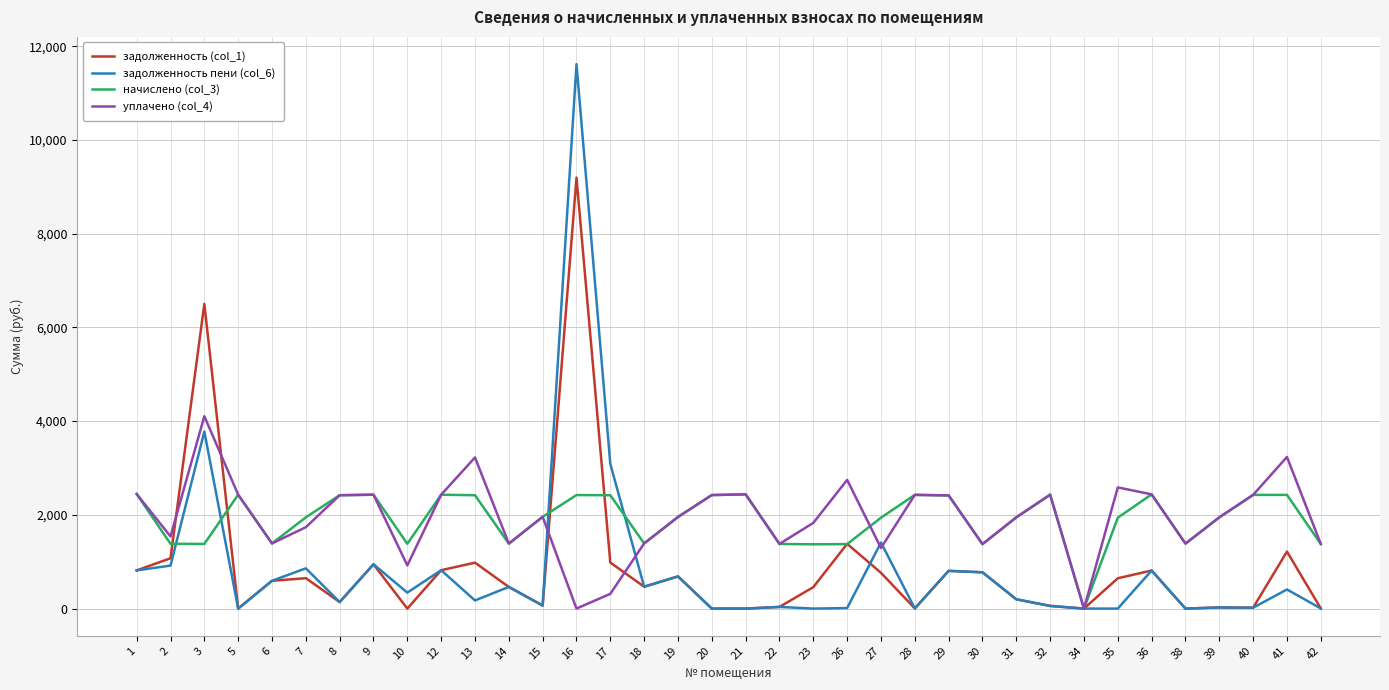

What is the difference between the задолженность пени (col_6) values at 31 and 15?

133.2